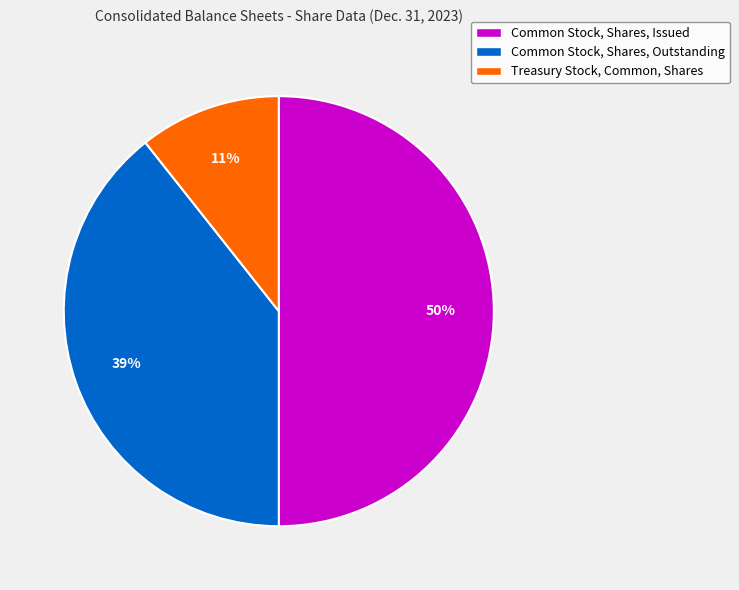

Is Treasury Stock, Common, Shares the majority of the pie?

No